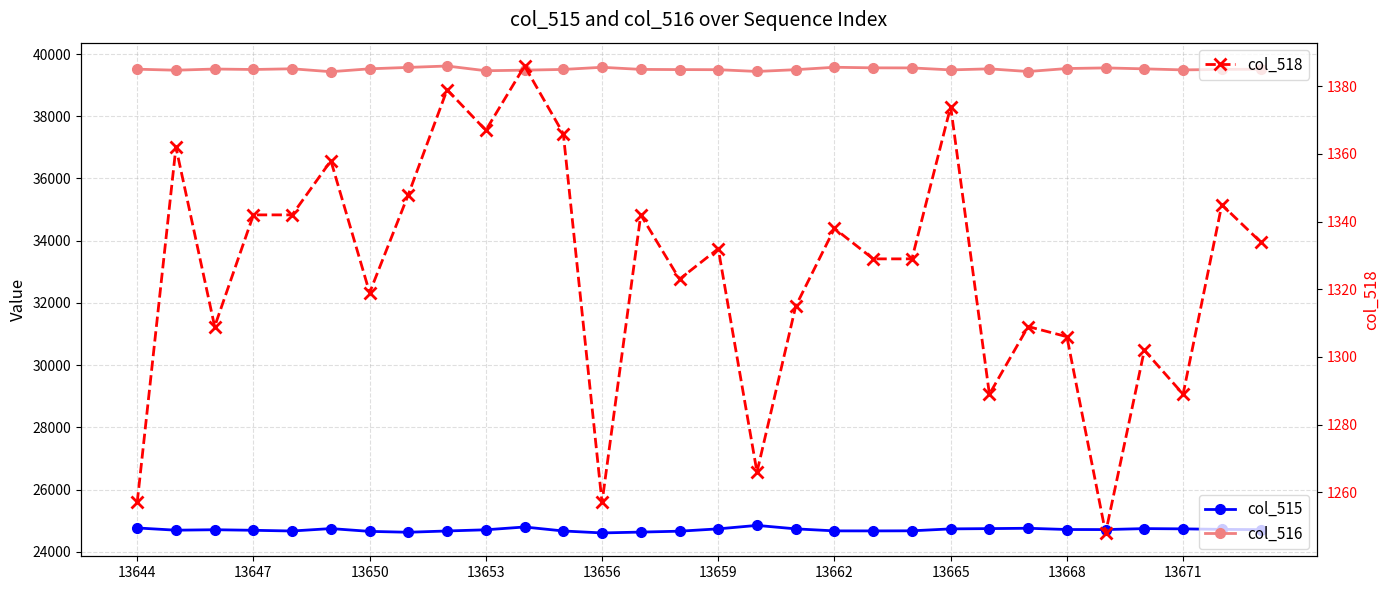

The col_518 series shows 1248 at 25. True or false?

True